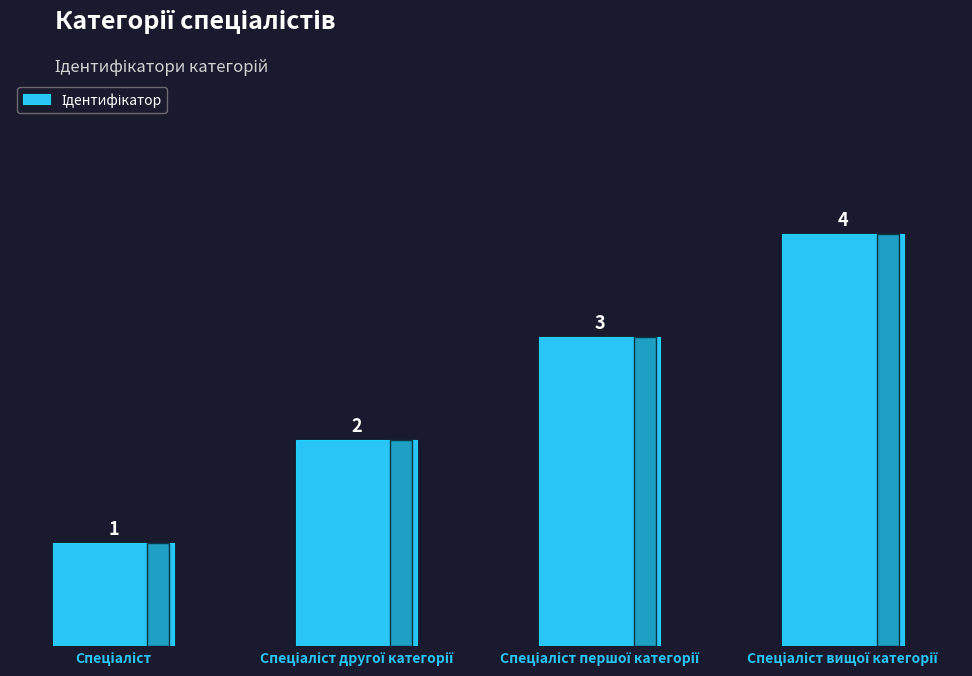

What is the sum of all values?

10